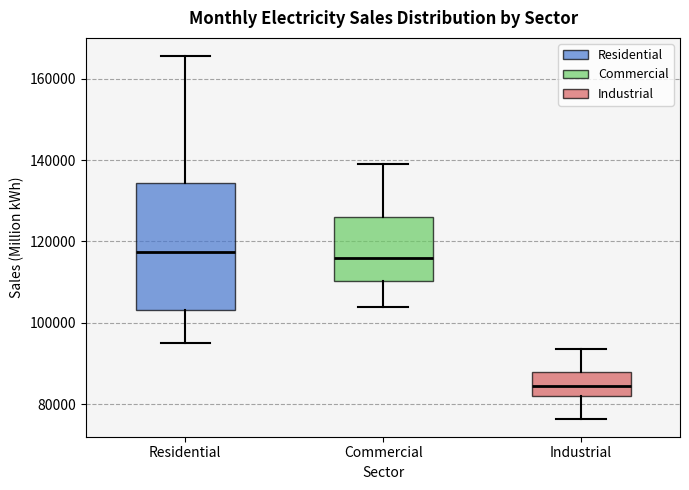

Where is the upper edge of the box for Commercial on the y-axis? The values are not printed on the chart, so give them approximately, as read against the axis.

126000